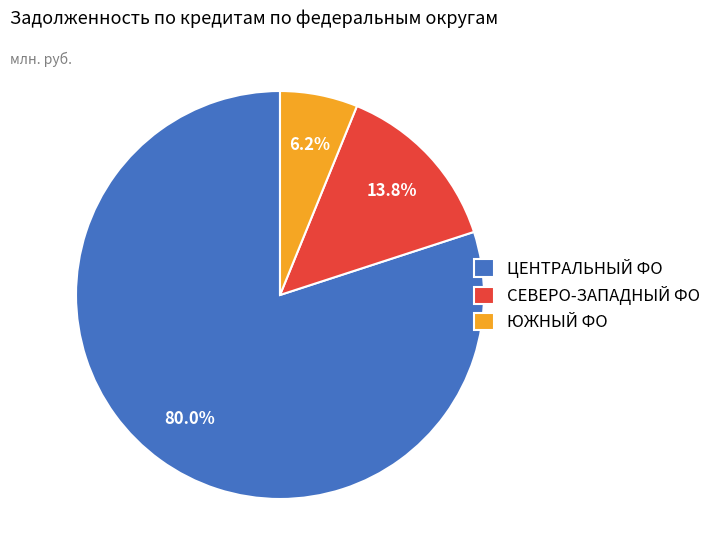

Rank the categories by value from lowest to highest.

ЮЖНЫЙ ФО, СЕВЕРО-ЗАПАДНЫЙ ФО, ЦЕНТРАЛЬНЫЙ ФО